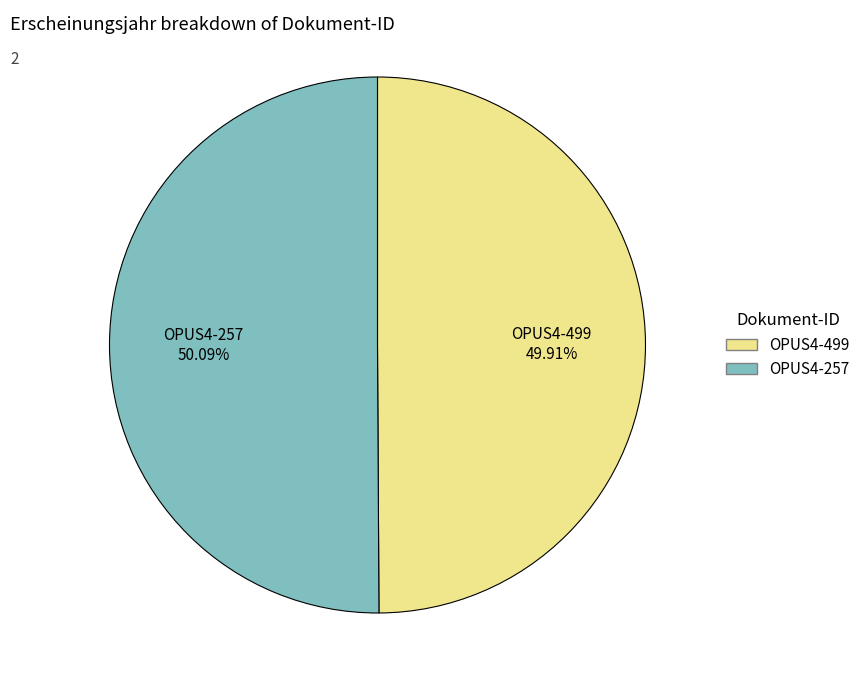

Combined, do OPUS4-499 and OPUS4-257 account for over 50%?

Yes